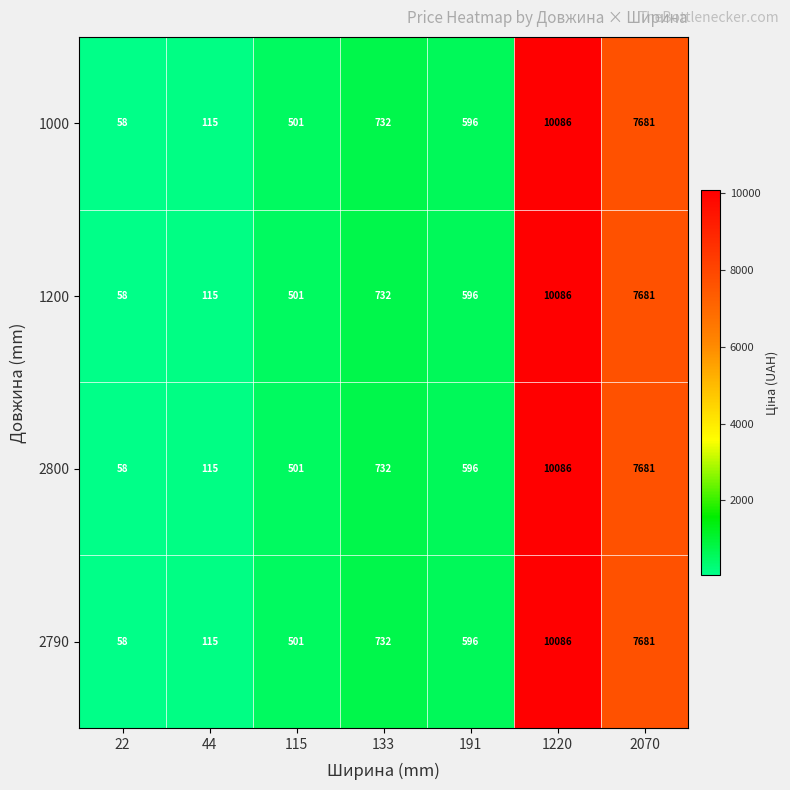

Where is 2800 nearest to the value 5072?

2070